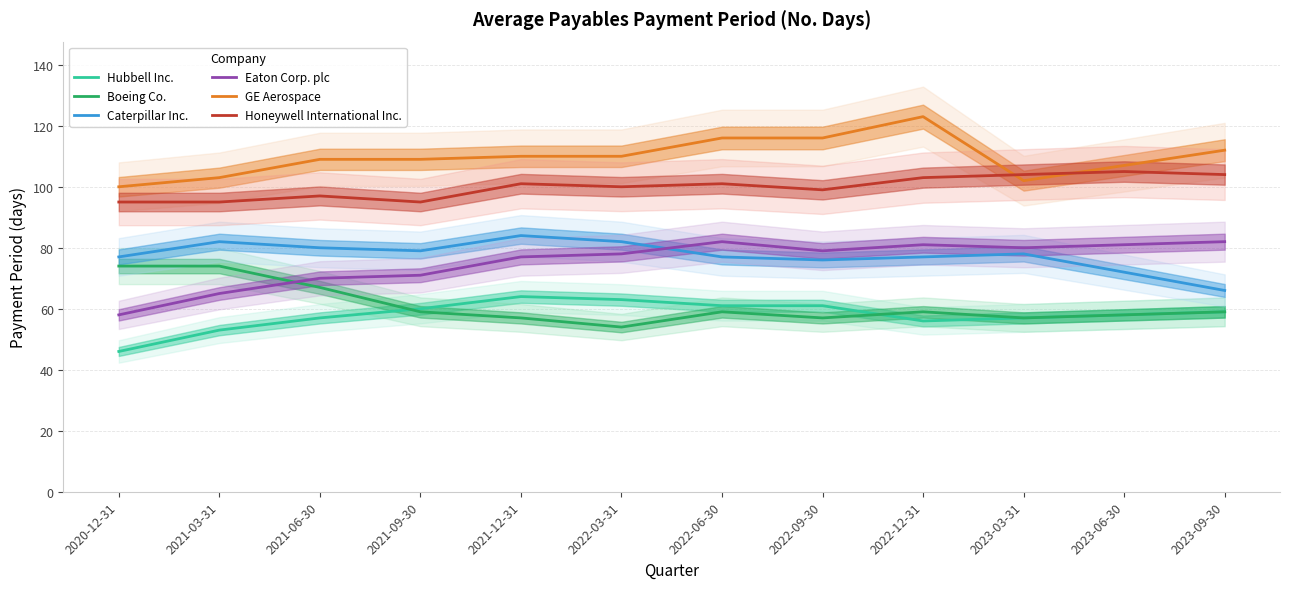

Which series has the largest total across all categories?

GE Aerospace